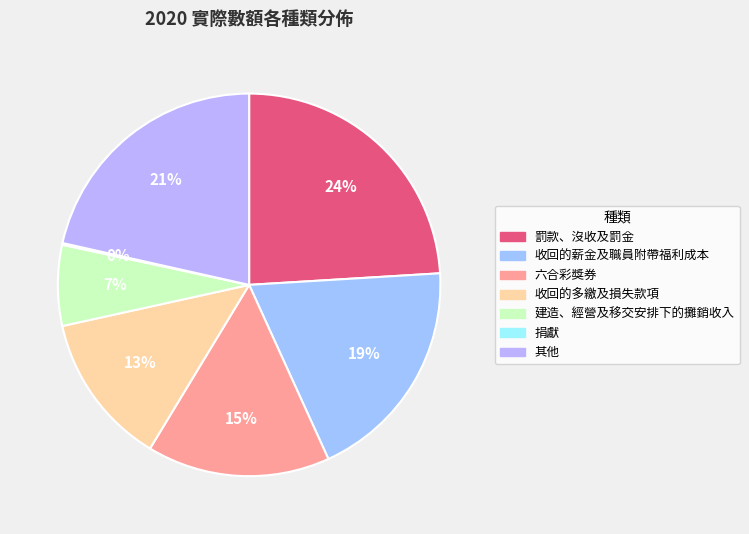

How many segments does this pie chart have?

7